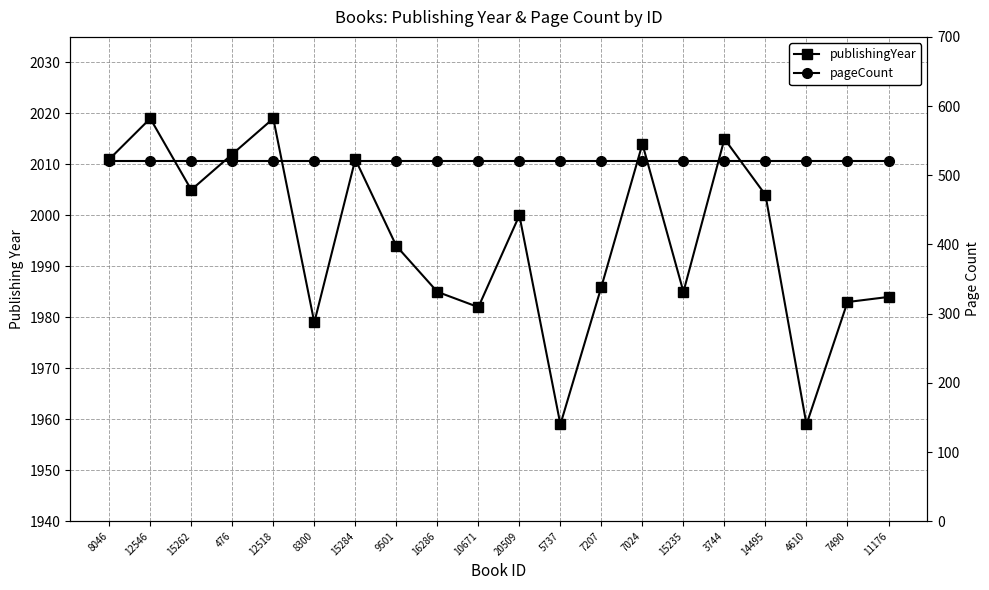

Rank the categories by pageCount value from highest to lowest.

8046, 12546, 15262, 476, 12518, 8300, 15284, 9501, 16286, 10671, 20509, 5737, 7207, 7024, 15235, 3744, 14495, 4610, 7490, 11176